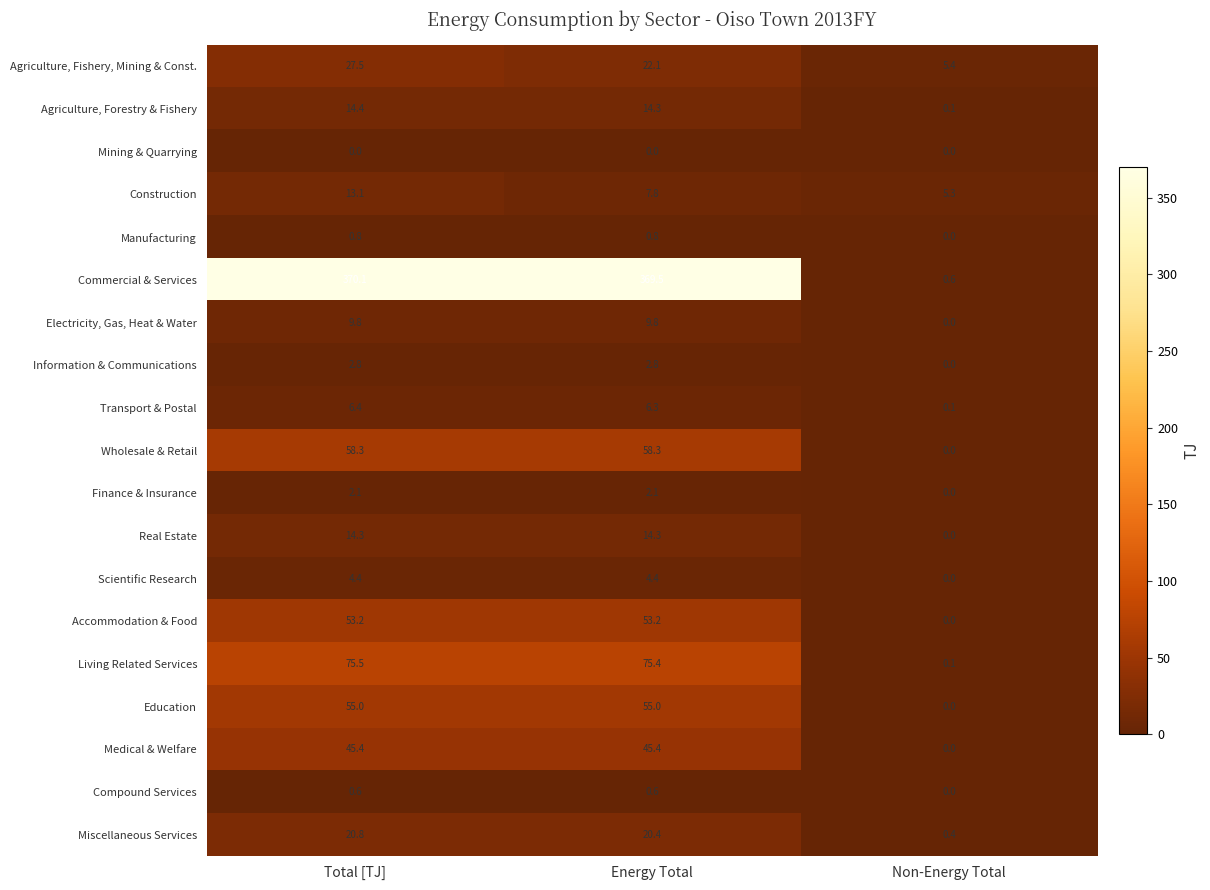

At which label does Commercial & Services first exceed 369?

Total [TJ]